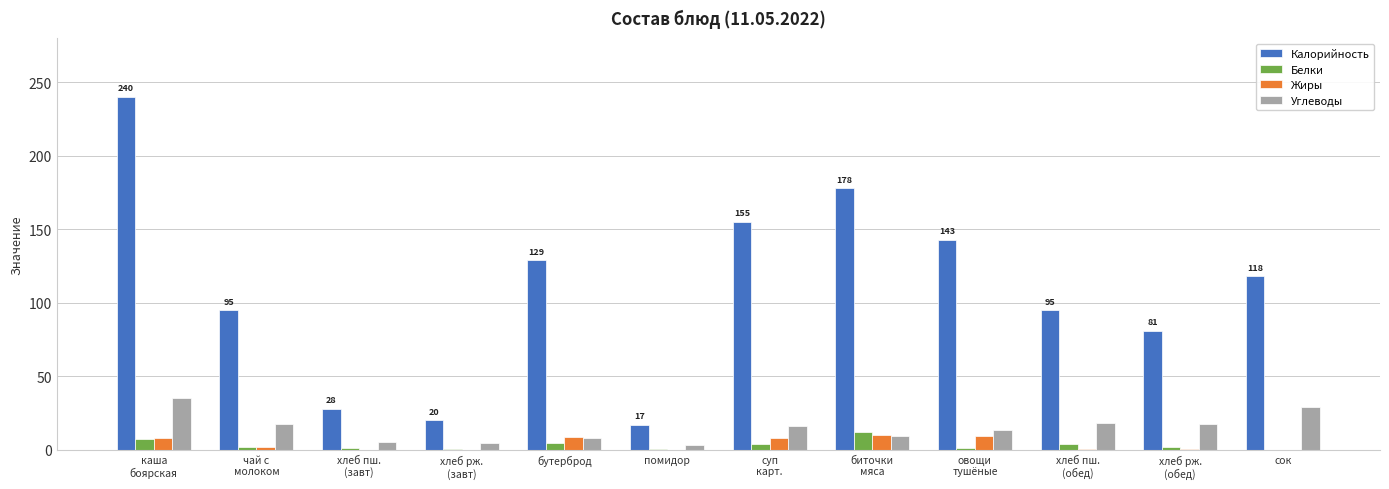

What are all the series names shown in the legend?

Калорийность, Белки, Жиры, Углеводы